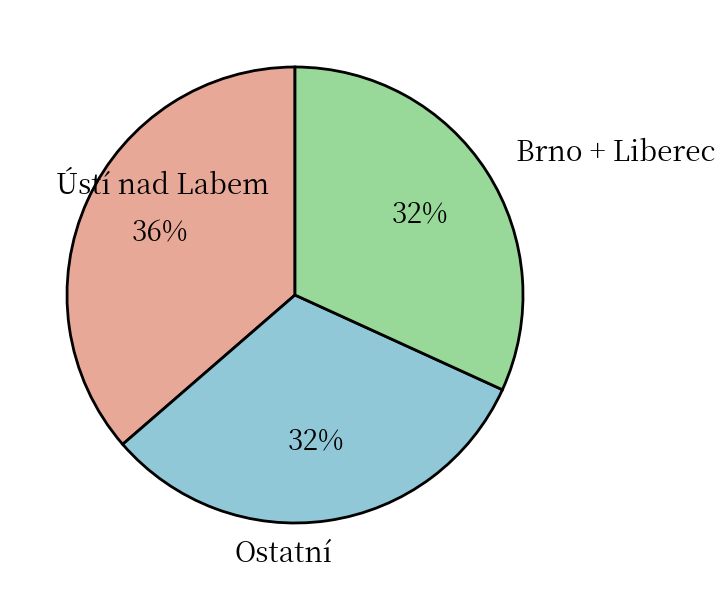

Is there any slice that represents more than half of the pie?

No